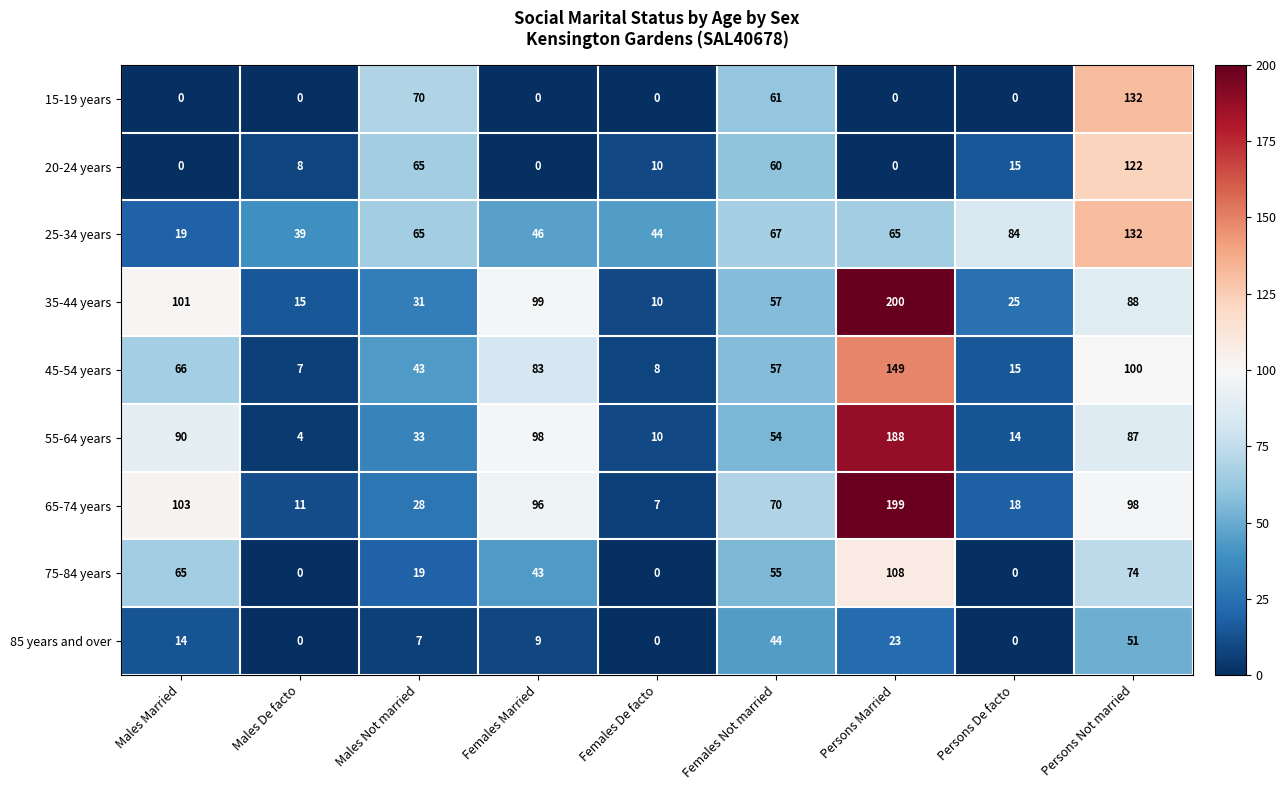

How many positive values does the 15-19 years series have?

3